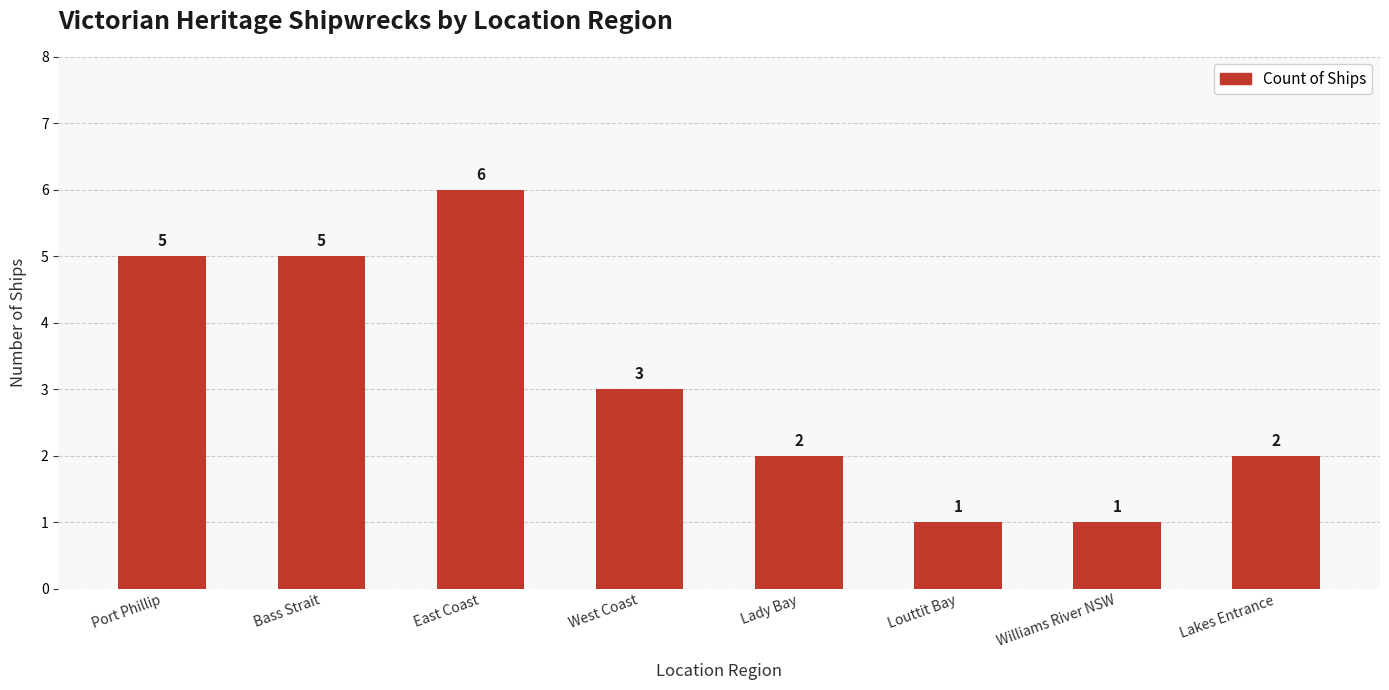

Reading left to right, what are all the values shown in this chart?

Port Phillip=5	Bass Strait=5	East Coast=6	West Coast=3	Lady Bay=2	Louttit Bay=1	Williams River NSW=1	Lakes Entrance=2